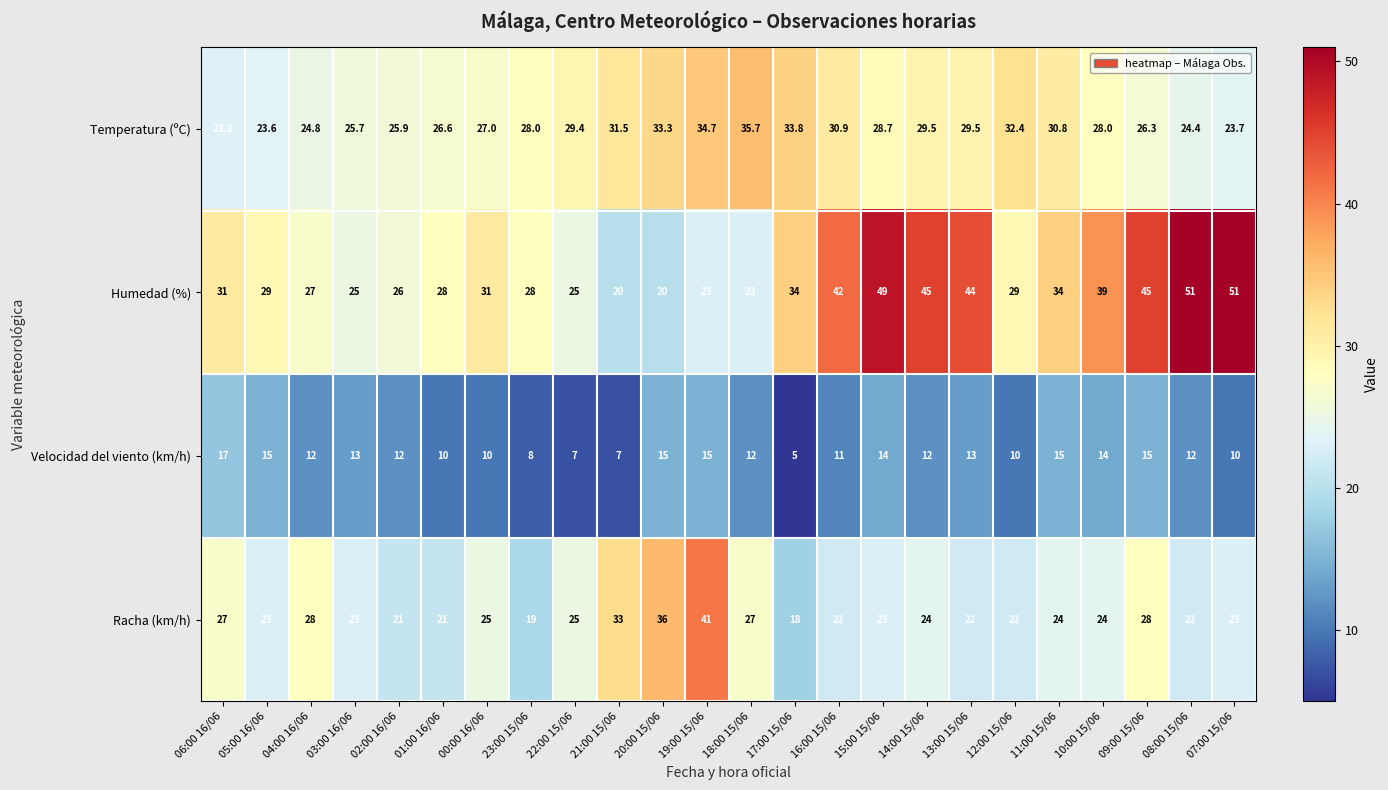

The Racha (km/h) series shows 23.0 at 05:00 16/06. True or false?

True